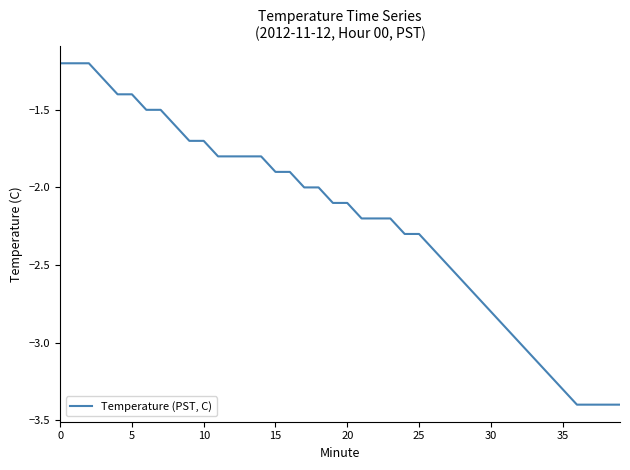

What is the difference between the maximum and minimum values?

2.2